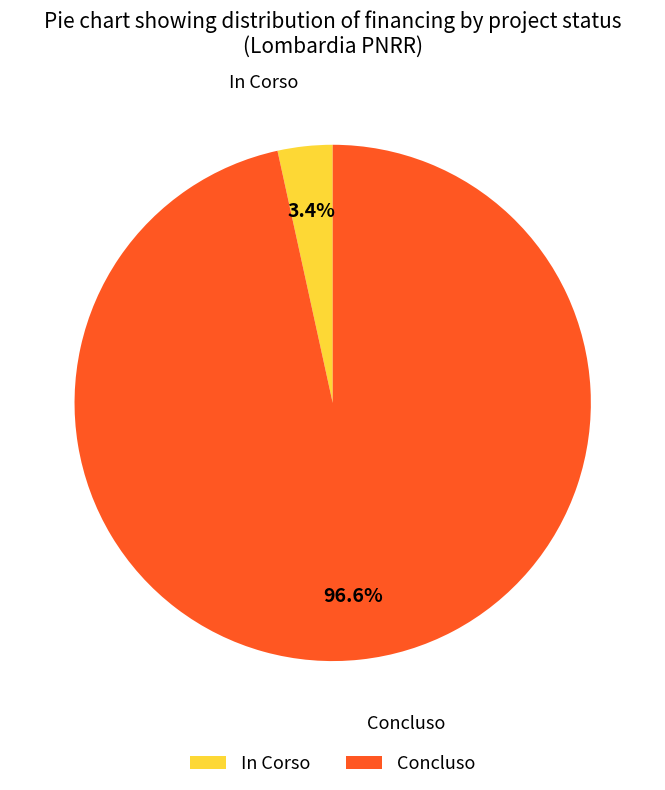

Which has a higher value, Concluso or In Corso?

Concluso